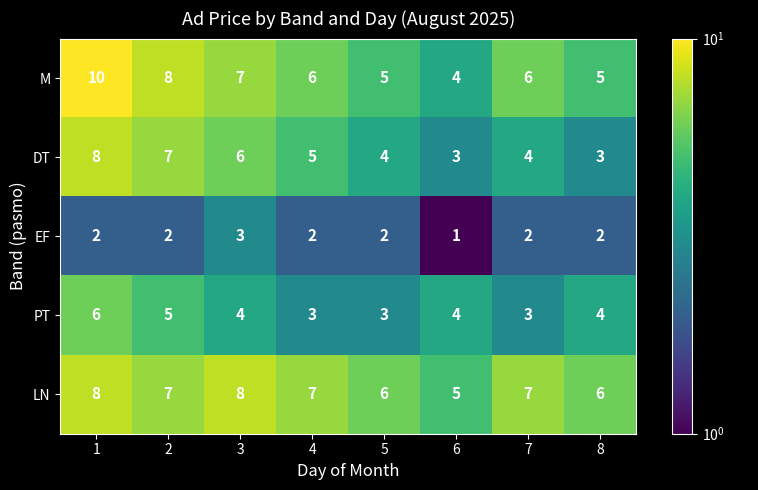

The PT series shows 6 at 3. True or false?

False